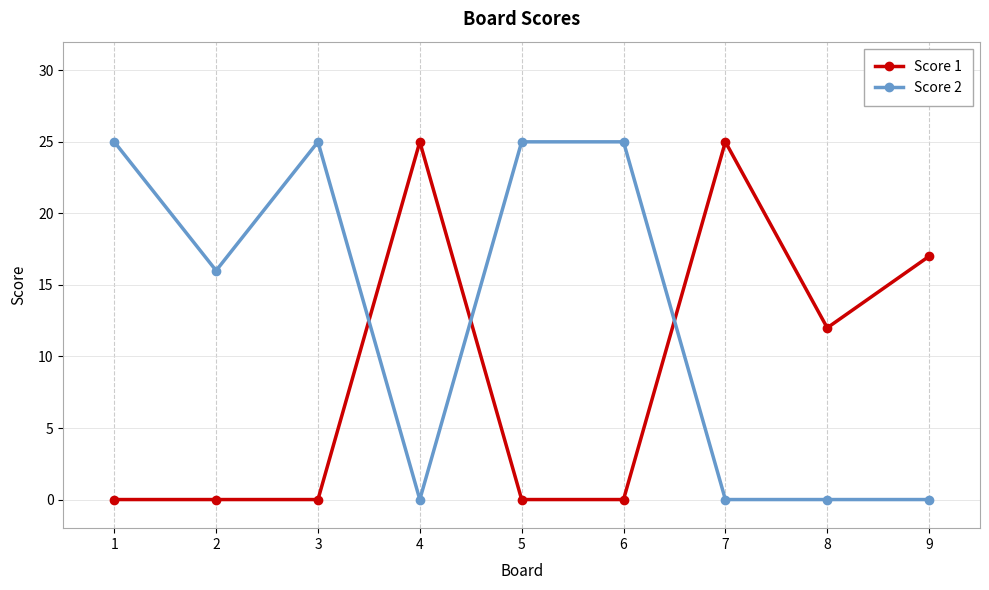

What is the total value across all series at 2?

16